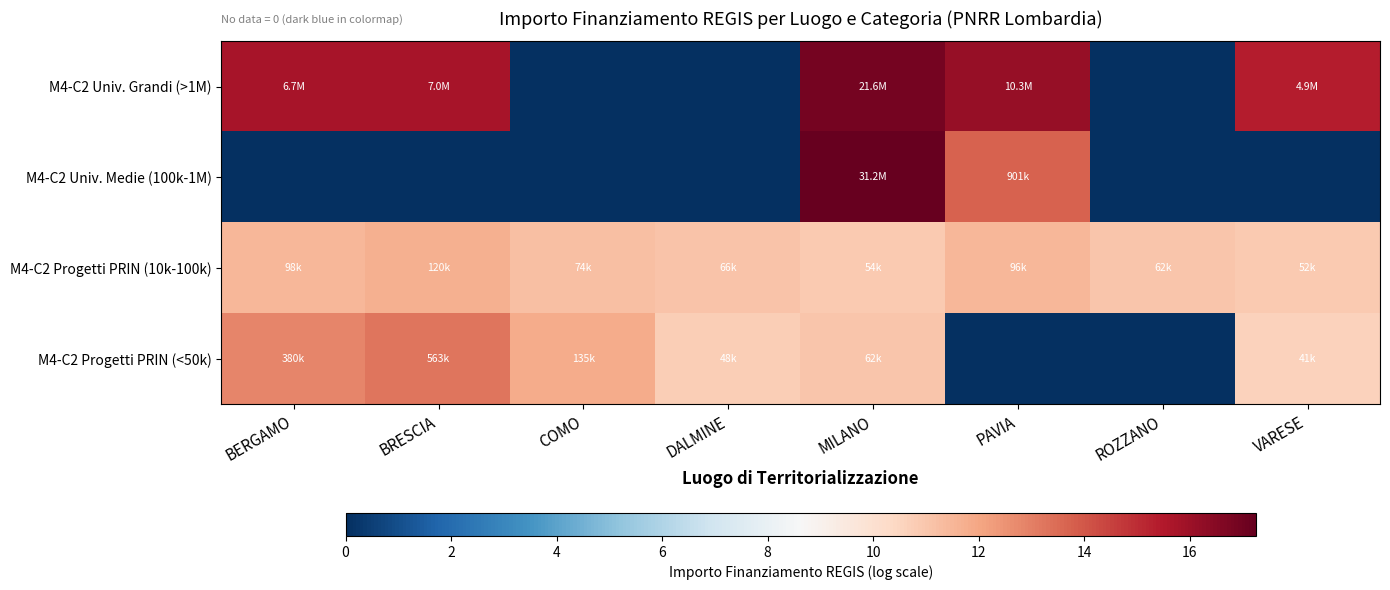

Reading left to right, transcribe all the data shown in this chart.

M4-C2 Univ. Grandi (>1M): BERGAMO=15.7	BRESCIA=15.8	COMO=0.0	DALMINE=0.0	MILANO=16.9	PAVIA=16.1	ROZZANO=0.0	VARESE=15.4
M4-C2 Univ. Medie (100k-1M): BERGAMO=0.0	BRESCIA=0.0	COMO=0.0	DALMINE=0.0	MILANO=17.3	PAVIA=13.7	ROZZANO=0.0	VARESE=0.0
M4-C2 Progetti PRIN (10k-100k): BERGAMO=11.5	BRESCIA=11.7	COMO=11.2	DALMINE=11.1	MILANO=10.9	PAVIA=11.5	ROZZANO=11.0	VARESE=10.9
M4-C2 Progetti PRIN (<50k): BERGAMO=12.8	BRESCIA=13.2	COMO=11.8	DALMINE=10.8	MILANO=11.0	PAVIA=0.0	ROZZANO=0.0	VARESE=10.6